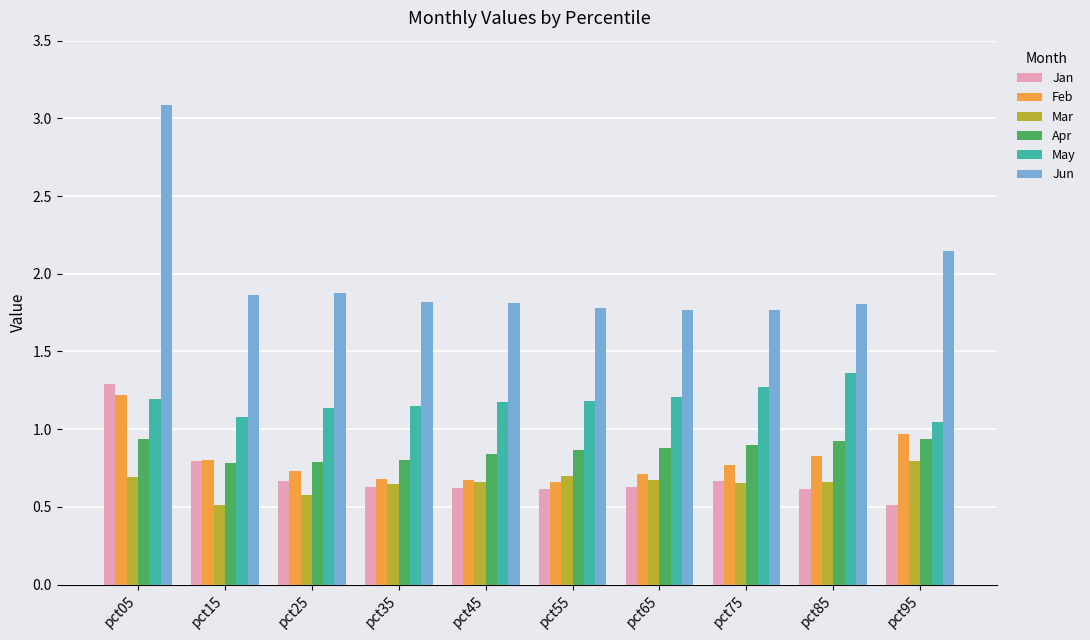

What is the sum of all Apr values?

8.7